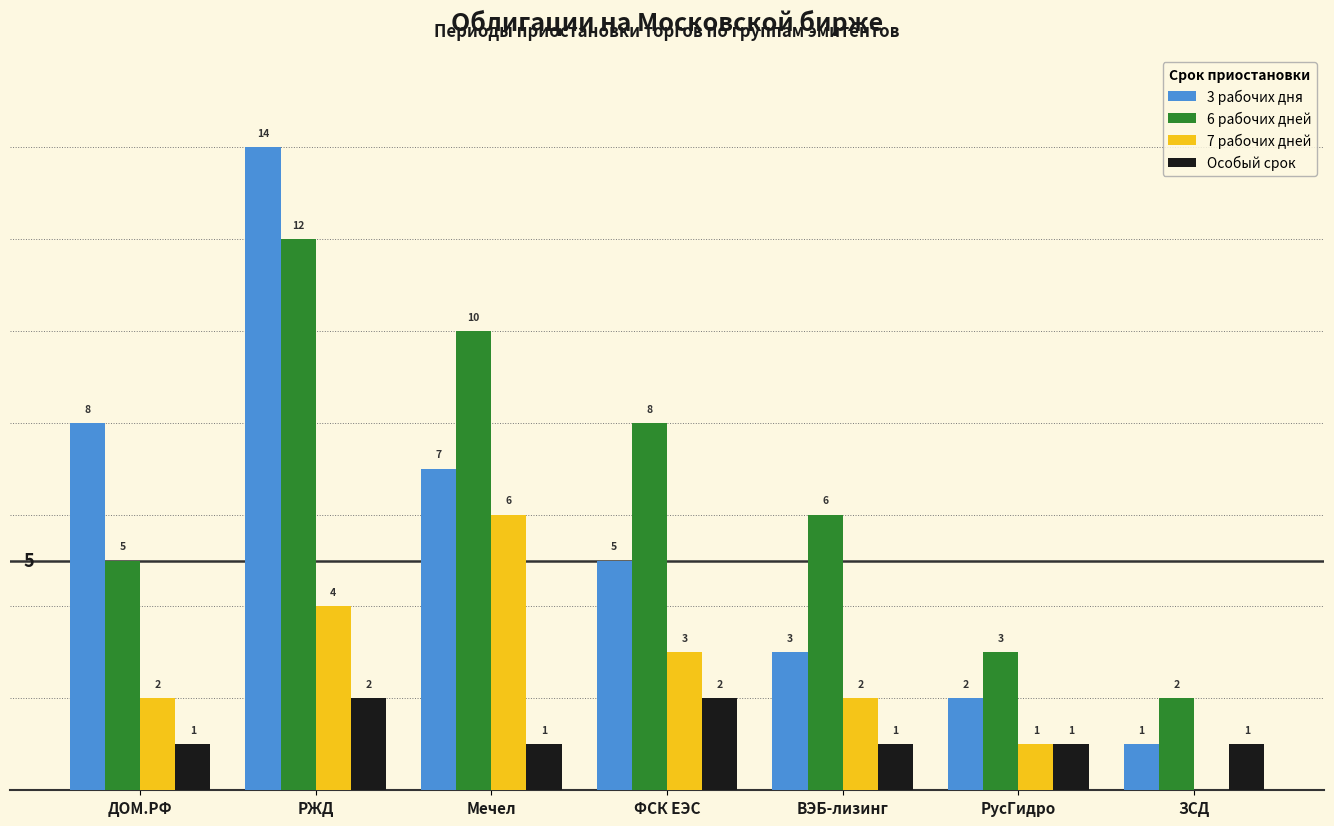

Is it true that 7 рабочих дней equals 2 at ВЭБ-лизинг?

True